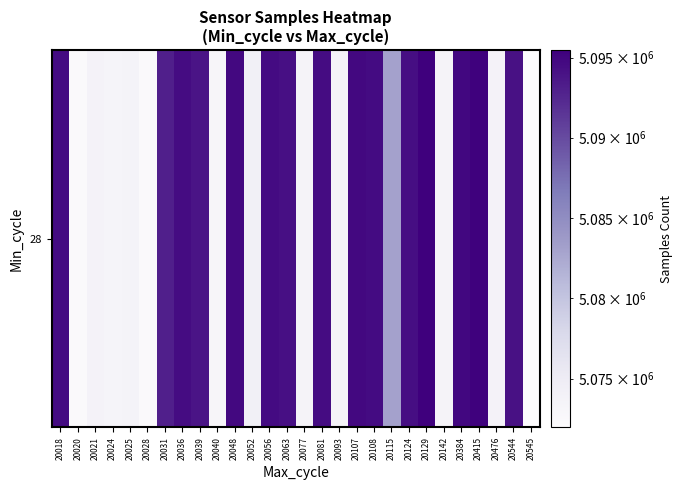

Is it true that the value at 20036 is 2167738?

False